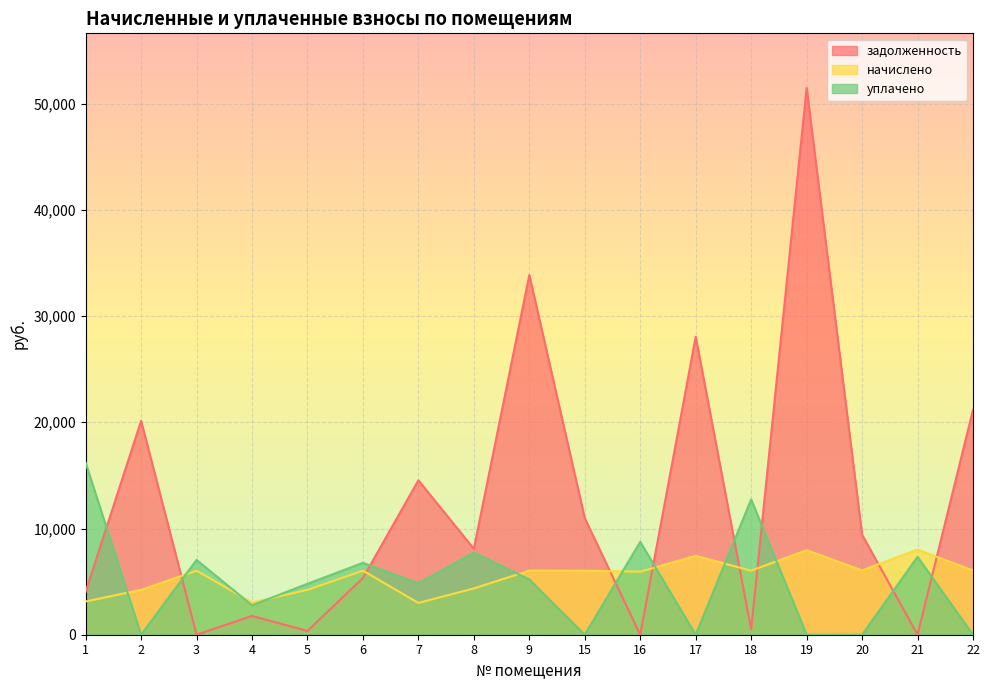

Reading left to right, what are all the values shown in this chart?

задолженность: 1=4042.4	2=20137.7	3=0.0	4=1769.6	5=352.0	6=5334.0	7=14538.9	8=8091.3	9=33863.7	15=10970.7	16=0.0	17=28056.2	18=502.4	19=51470.9	20=9418.5	21=0.0	22=21173.2
начислено: 1=3129.6	2=4224.0	3=6028.8	4=3033.6	5=4224.0	6=6028.8	7=2995.2	8=4358.4	9=6038.4	15=6028.8	16=5932.8	17=7430.4	18=6028.8	19=7958.4	20=6057.6	21=8016.0	22=6048.0
уплачено: 1=16198.2	2=0.0	3=7039.5	4=2773.3	5=4795.1	6=6766.2	7=4832.5	8=7728.0	9=5201.4	15=0.0	16=8744.8	17=0.0	18=12738.8	19=0.0	20=0.0	21=7329.4	22=0.0